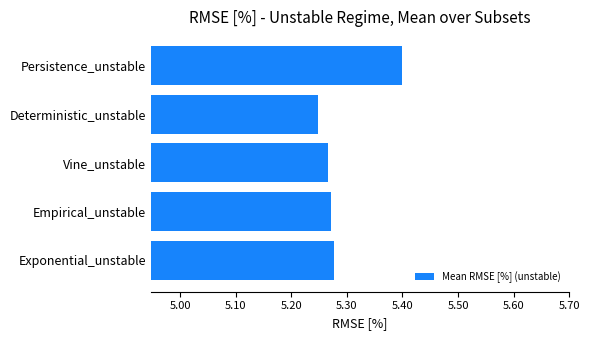

How many bars are there in total?

5